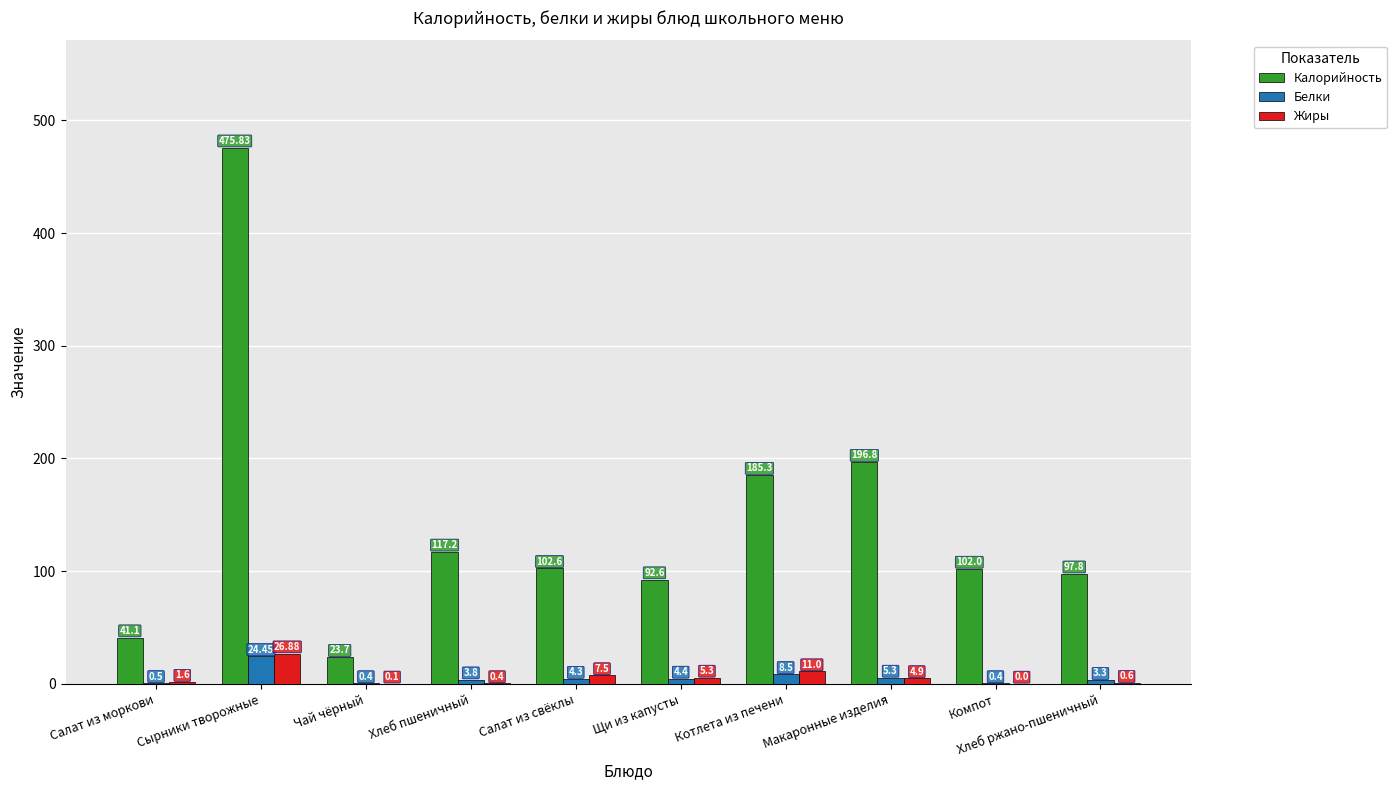

At which label does Калорийность reach its peak?

Сырники творожные